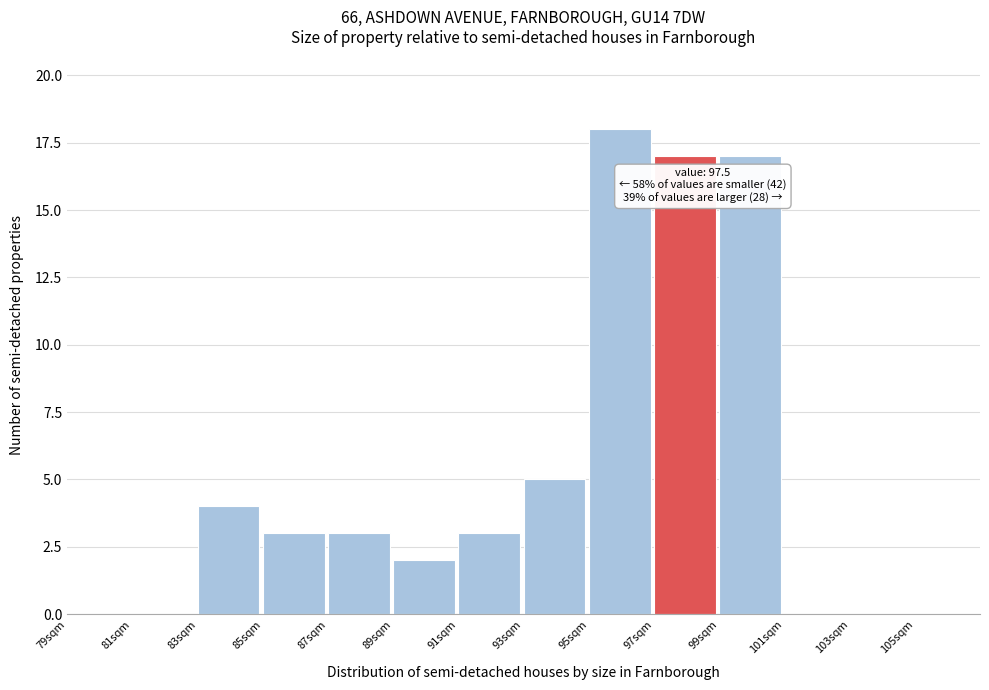

Over which range of the x-axis is the bar tallest?

95 to 97